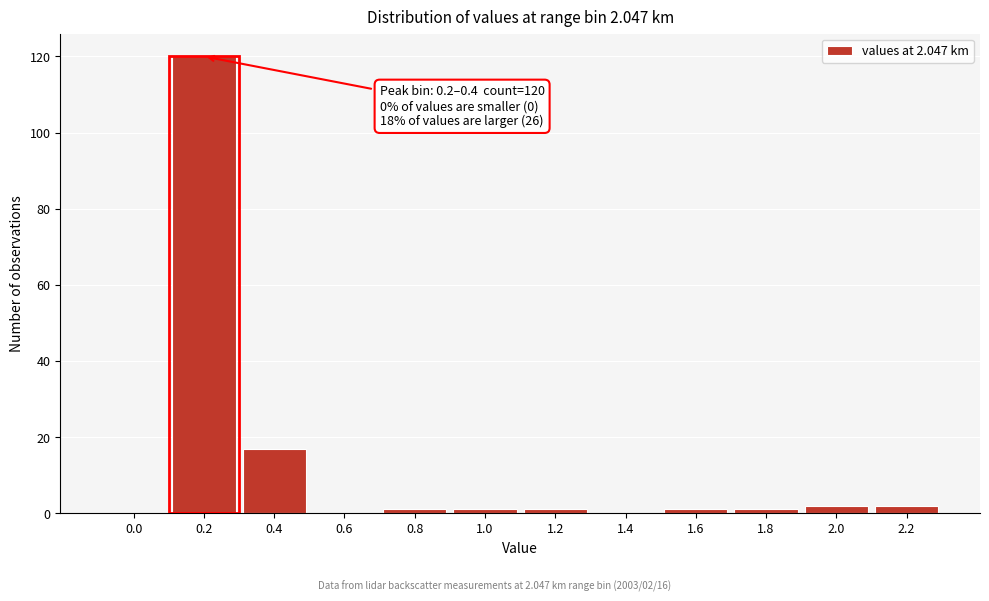

Reading left to right, list all the values displayed in this chart.

0.0=0	0.2=120	0.4=17	0.6=0	0.8=1	1.0=1	1.2=1	1.4=0	1.6=1	1.8=1	2.0=2	2.2=2